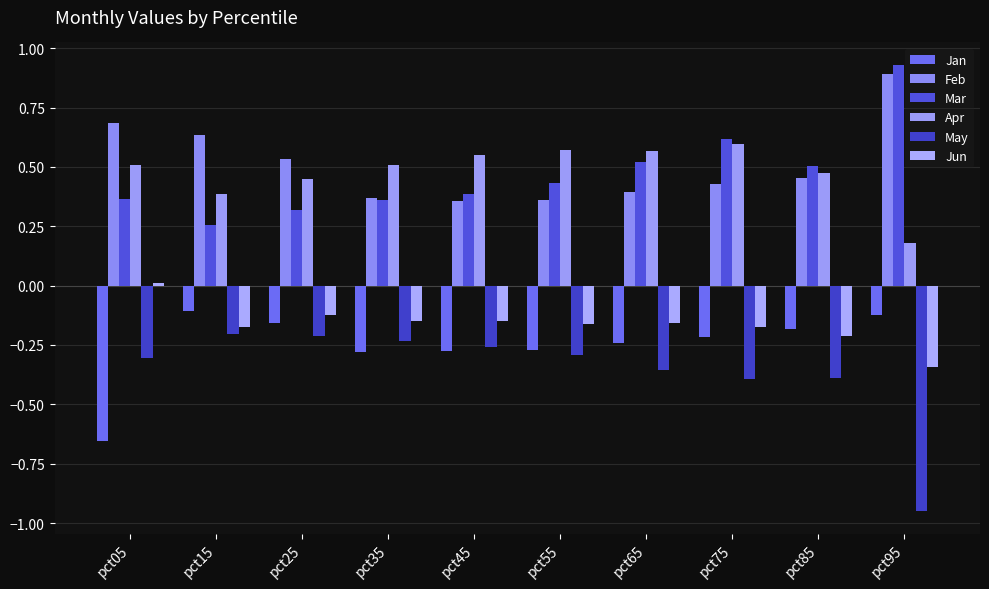

What is the difference between the Apr values at pct55 and pct35?

0.1